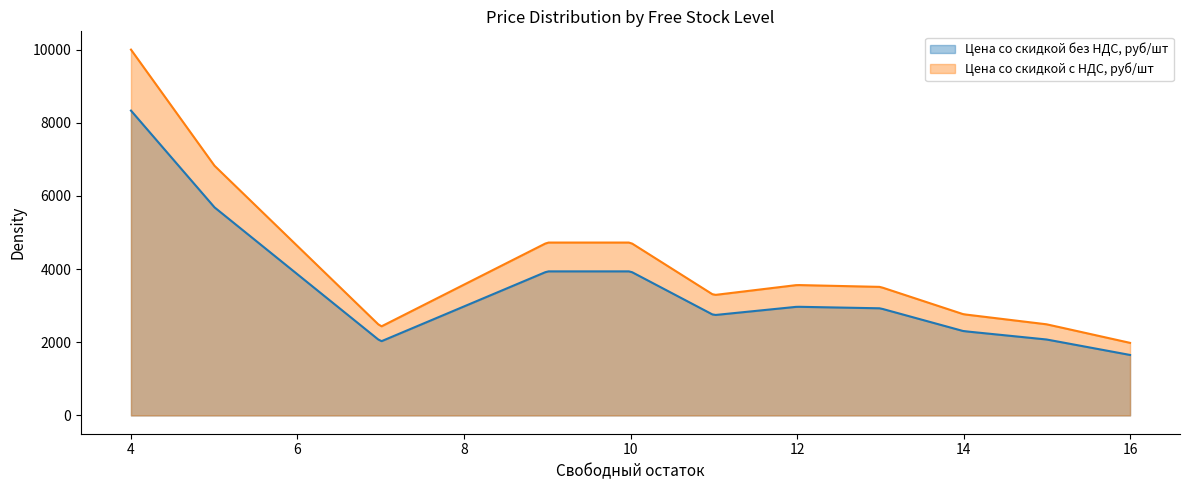

How many data points in Цена со скидкой с НДС, руб/шт are less than 3514?

5